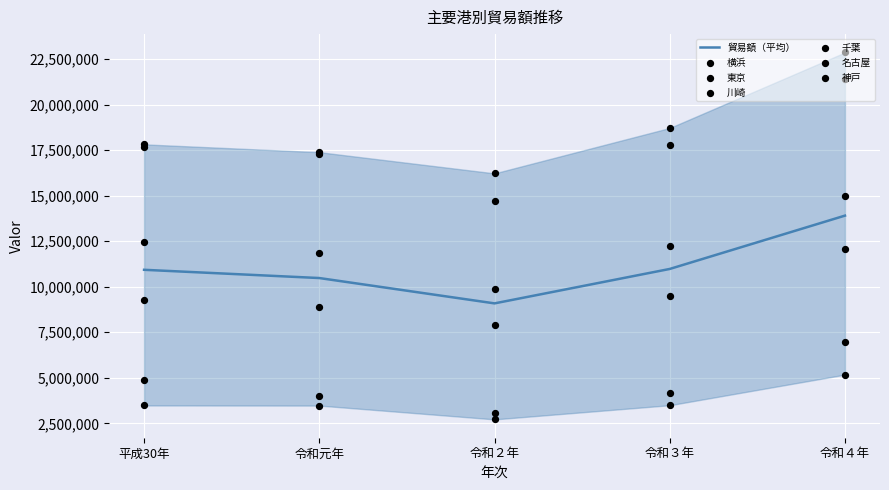

Which series reaches the minimum Y coordinate?

川崎